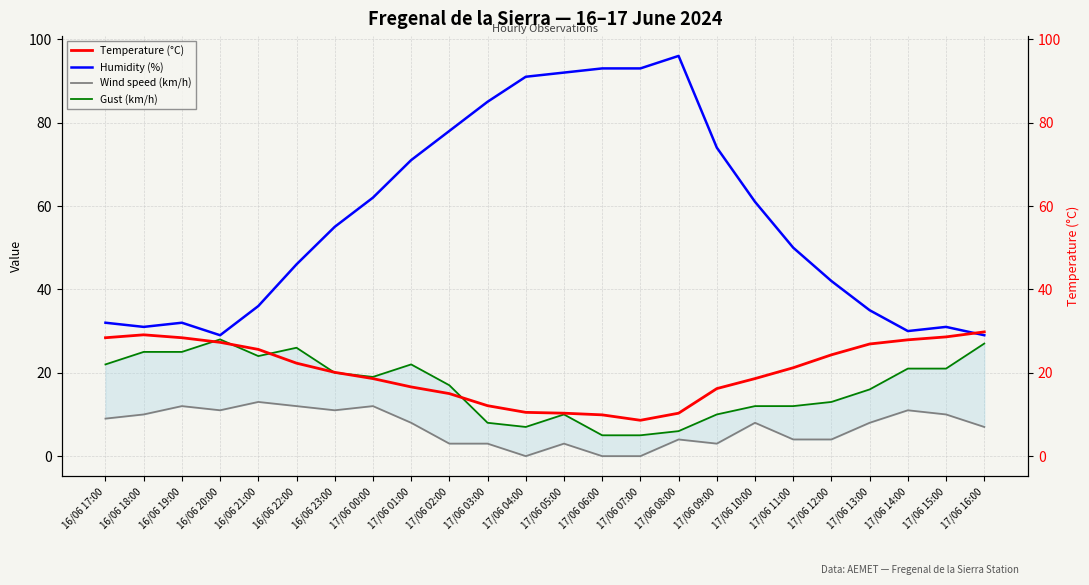

After their last crossing, which series has the higher values: Gust (km/h) or Temperature (°C)?

Temperature (°C)